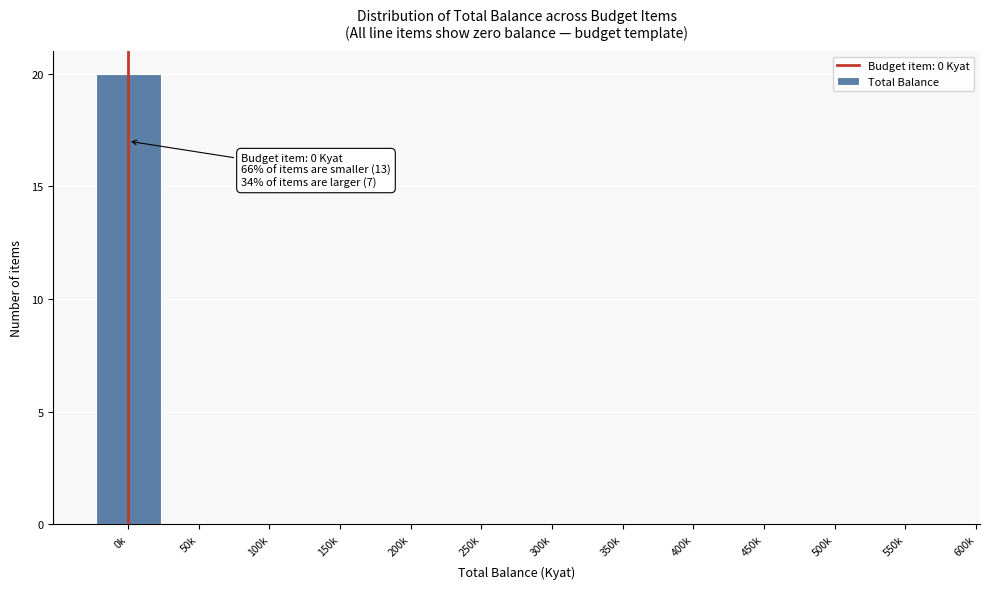

Reading left to right, extract all data points from this chart.

0k=20	50k=0	100k=0	150k=0	200k=0	250k=0	300k=0	350k=0	400k=0	450k=0	500k=0	550k=0